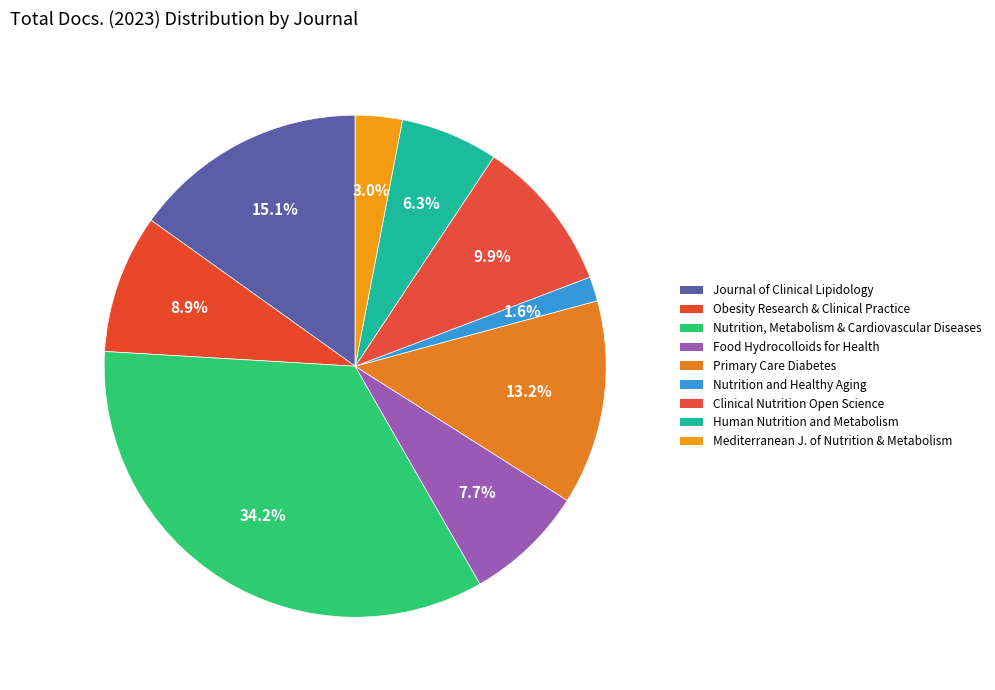

Is there any slice that represents more than half of the pie?

No